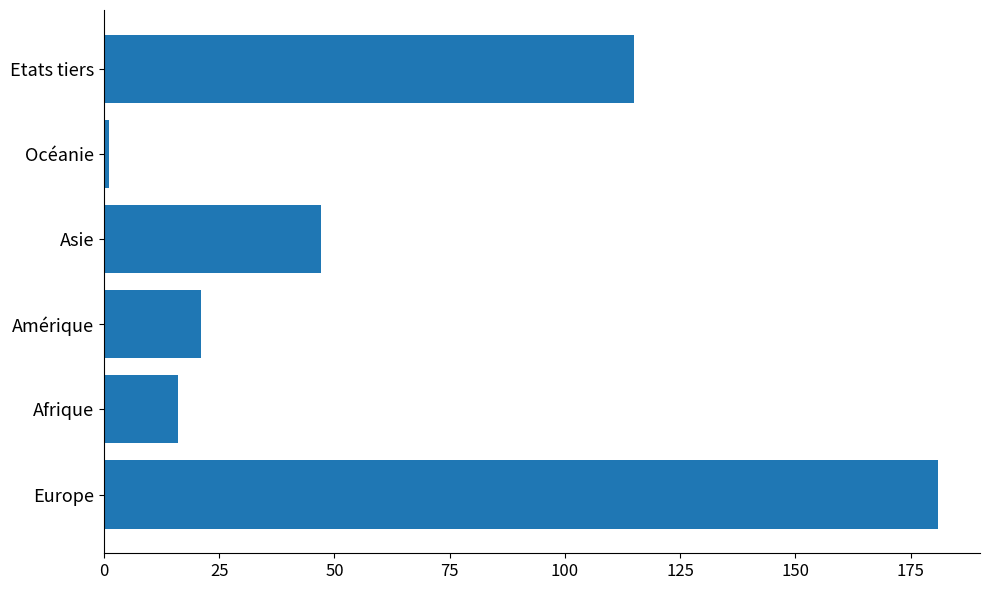

Which category has the lowest value across all series?

Océanie